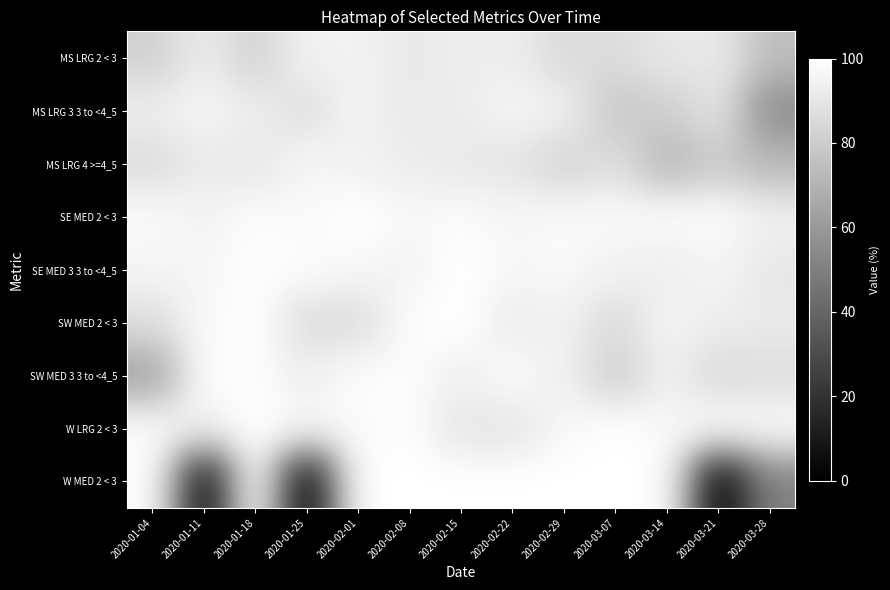

Reading left to right, list all the values displayed in this chart.

MS LRG 2 < 3: 2020-01-04=81.5	2020-01-11=92.3	2020-01-18=82.1	2020-01-25=94.7	2020-02-01=94.9	2020-02-08=90.7	2020-02-15=92.9	2020-02-22=92.8	2020-02-29=85.2	2020-03-07=86.2	2020-03-14=90.8	2020-03-21=91.5	2020-03-28=74.4
MS LRG 3 3 to <4_5: 2020-01-04=93.0	2020-01-11=96.2	2020-01-18=93.1	2020-01-25=87.1	2020-02-01=95.8	2020-02-08=91.0	2020-02-15=92.1	2020-02-22=96.3	2020-02-29=94.2	2020-03-07=77.6	2020-03-14=80.6	2020-03-21=89.3	2020-03-28=54.8
MS LRG 4 >=4_5: 2020-01-04=86.3	2020-01-11=91.4	2020-01-18=89.9	2020-01-25=96.8	2020-02-01=94.3	2020-02-08=92.6	2020-02-15=90.7	2020-02-22=89.5	2020-02-29=82.6	2020-03-07=87.2	2020-03-14=71.2	2020-03-21=78.4	2020-03-28=72.1
SE MED 2 < 3: 2020-01-04=98.0	2020-01-11=95.5	2020-01-18=98.5	2020-01-25=97.2	2020-02-01=100.0	2020-02-08=97.1	2020-02-15=98.2	2020-02-22=96.3	2020-02-29=97.9	2020-03-07=98.0	2020-03-14=98.8	2020-03-21=99.1	2020-03-28=93.9
SE MED 3 3 to <4_5: 2020-01-04=96.1	2020-01-11=96.4	2020-01-18=99.0	2020-01-25=98.6	2020-02-01=96.7	2020-02-08=95.3	2020-02-15=99.8	2020-02-22=96.8	2020-02-29=97.7	2020-03-07=94.8	2020-03-14=92.9	2020-03-21=95.9	2020-03-28=90.3
SW MED 2 < 3: 2020-01-04=86.8	2020-01-11=97.6	2020-01-18=99.6	2020-01-25=86.1	2020-02-01=86.3	2020-02-08=98.7	2020-02-15=100.0	2020-02-22=92.3	2020-02-29=94.4	2020-03-07=85.5	2020-03-14=95.9	2020-03-21=92.7	2020-03-28=91.6
SW MED 3 3 to <4_5: 2020-01-04=63.2	2020-01-11=99.1	2020-01-18=98.8	2020-01-25=93.7	2020-02-01=98.8	2020-02-08=98.5	2020-02-15=94.0	2020-02-22=98.8	2020-02-29=93.9	2020-03-07=80.5	2020-03-14=93.6	2020-03-21=85.2	2020-03-28=86.9
W LRG 2 < 3: 2020-01-04=98.8	2020-01-11=94.8	2020-01-18=100.0	2020-01-25=98.1	2020-02-01=97.8	2020-02-08=99.0	2020-02-15=89.6	2020-02-22=89.3	2020-02-29=97.3	2020-03-07=100.0	2020-03-14=97.2	2020-03-21=100.0	2020-03-28=98.8
W MED 2 < 3: 2020-01-04=100.0	2020-01-11=3.4	2020-01-18=100.0	2020-01-25=0.0	2020-02-01=100.0	2020-02-08=100.0	2020-02-15=100.0	2020-02-22=100.0	2020-02-29=100.0	2020-03-07=100.0	2020-03-14=100.0	2020-03-21=0.0	2020-03-28=50.6